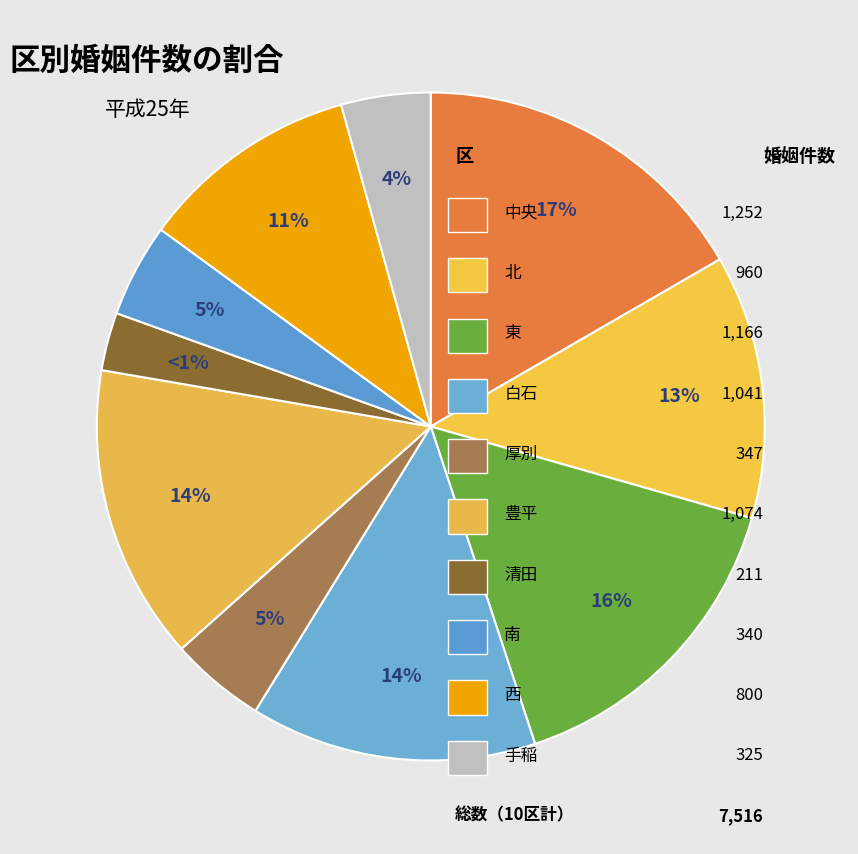

Which category has the smallest portion of the pie?

清田